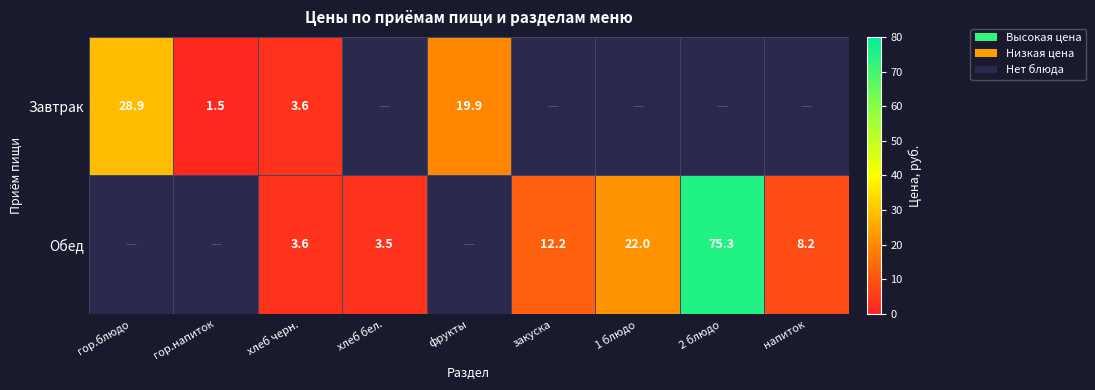

Is it true that Завтрак equals 1.5 at гор.напиток?

True